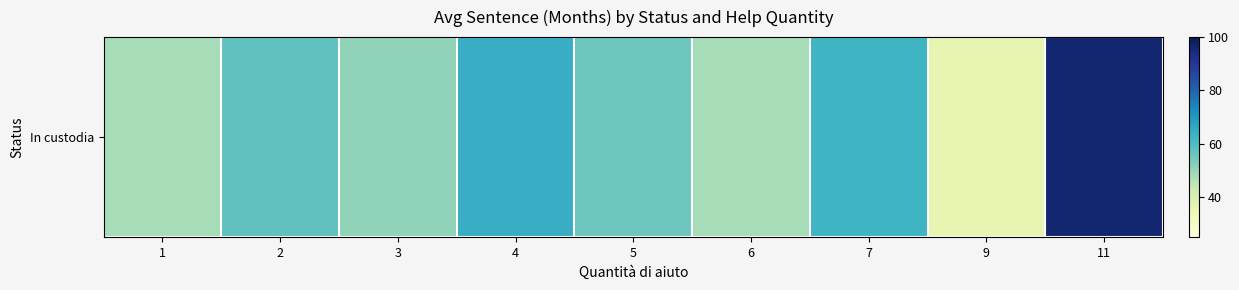

List the labels in order of value, largest first.

11, 4, 7, 2, 5, 3, 1, 6, 9